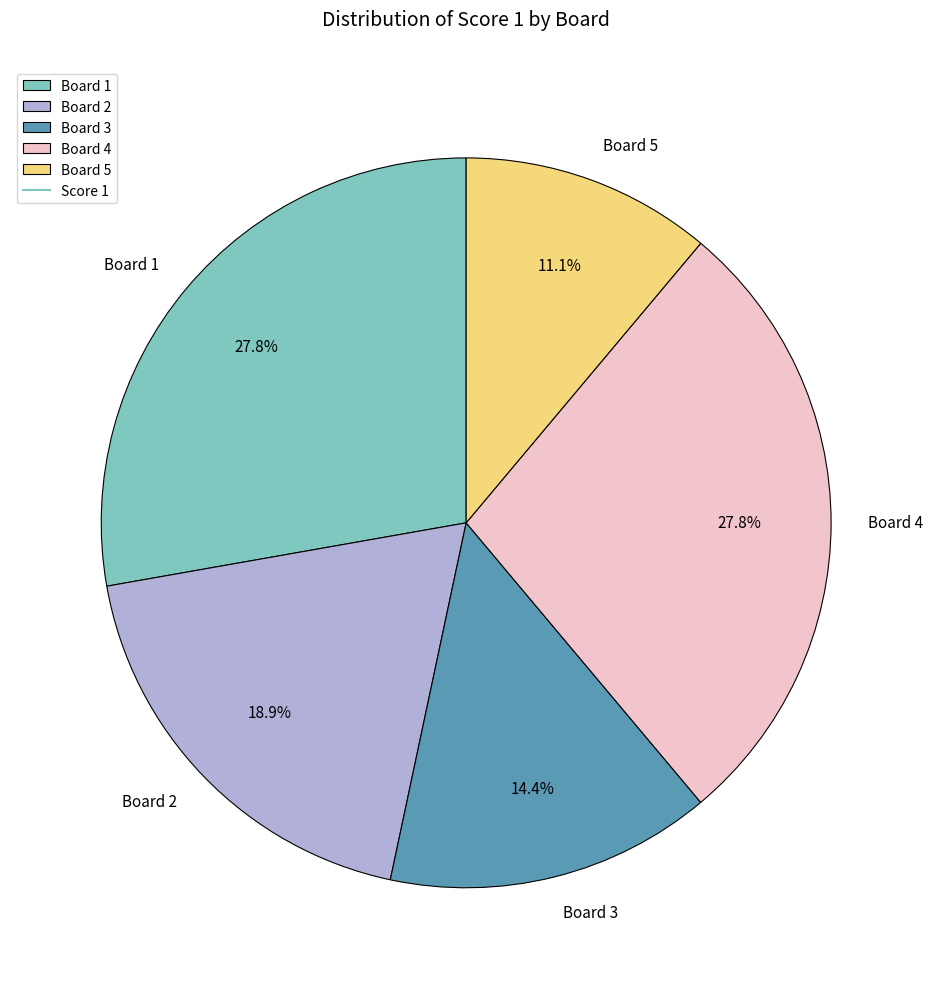

Approximately how many times larger is the value at Board 3 compared to Board 5?

1.3